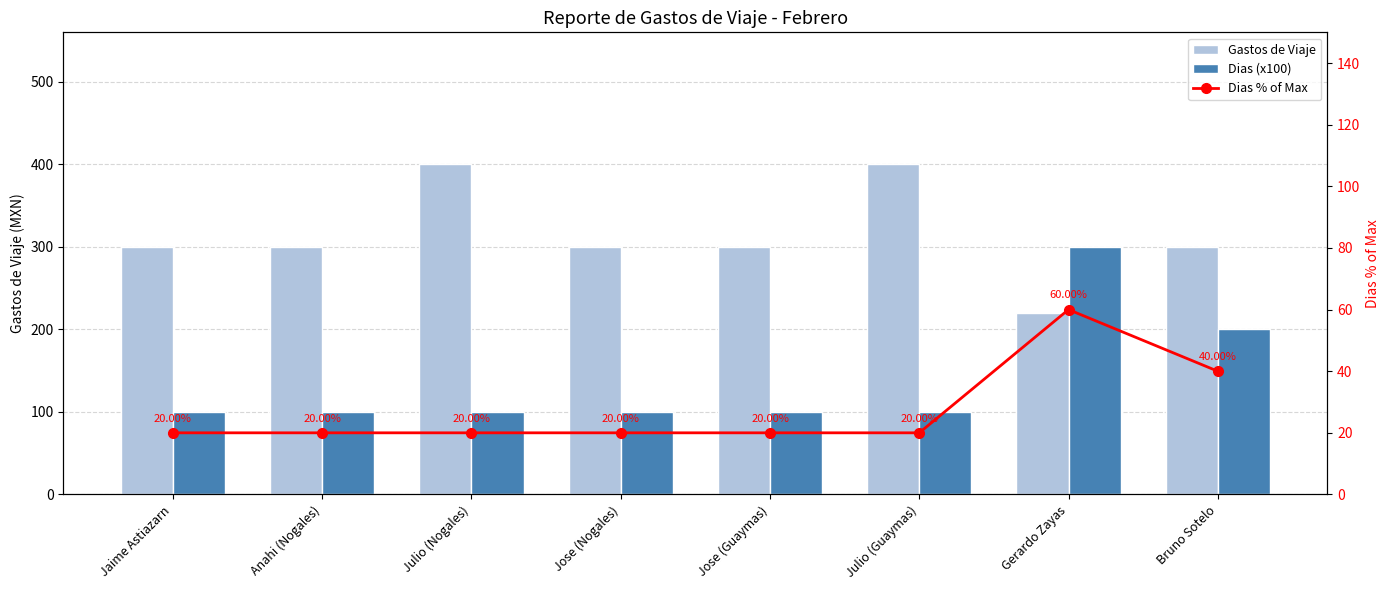

Rank the series by their average value, from lowest to highest.

Dias % of Max, Dias (x100), Gastos de Viaje